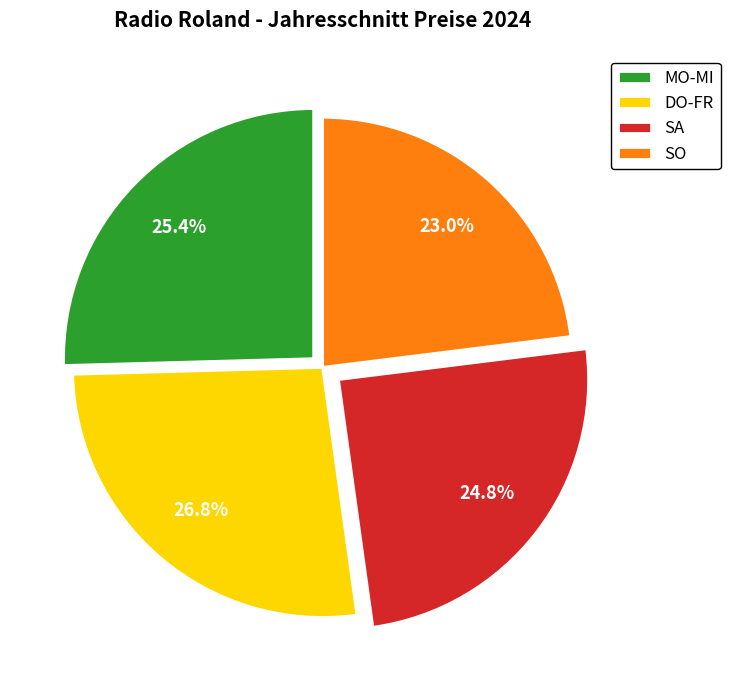

What percentage do DO-FR and SO together represent?

49.8%